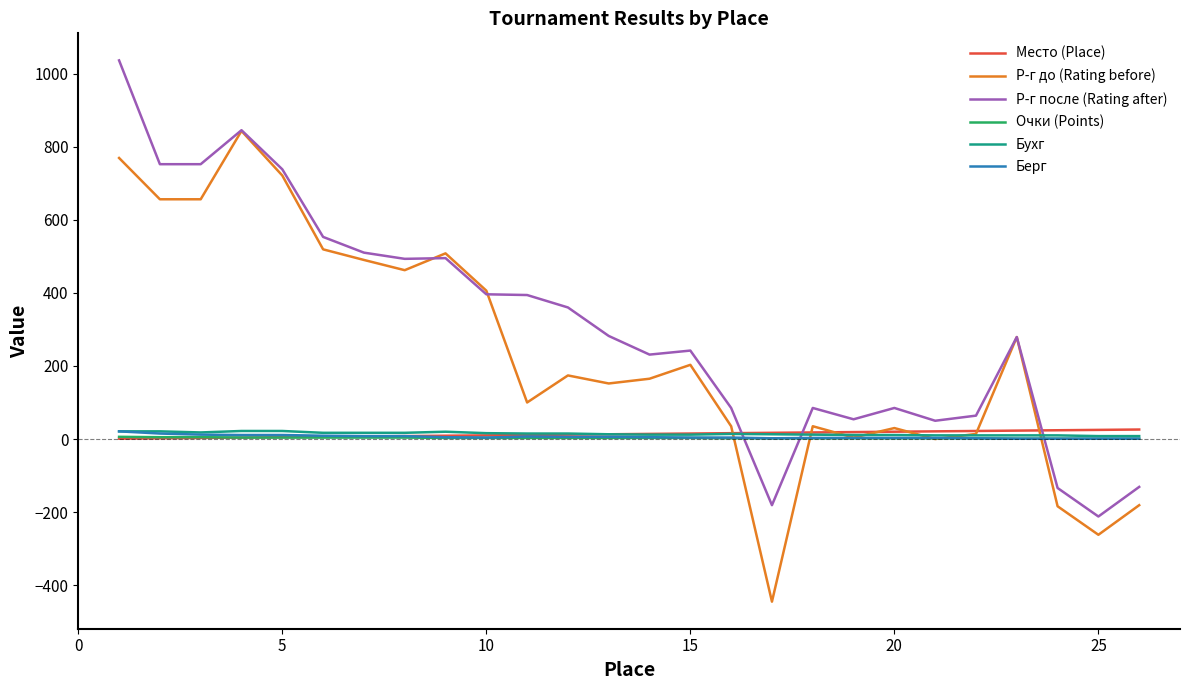

Which series has the largest total across all categories?

Р-г после (Rating after)